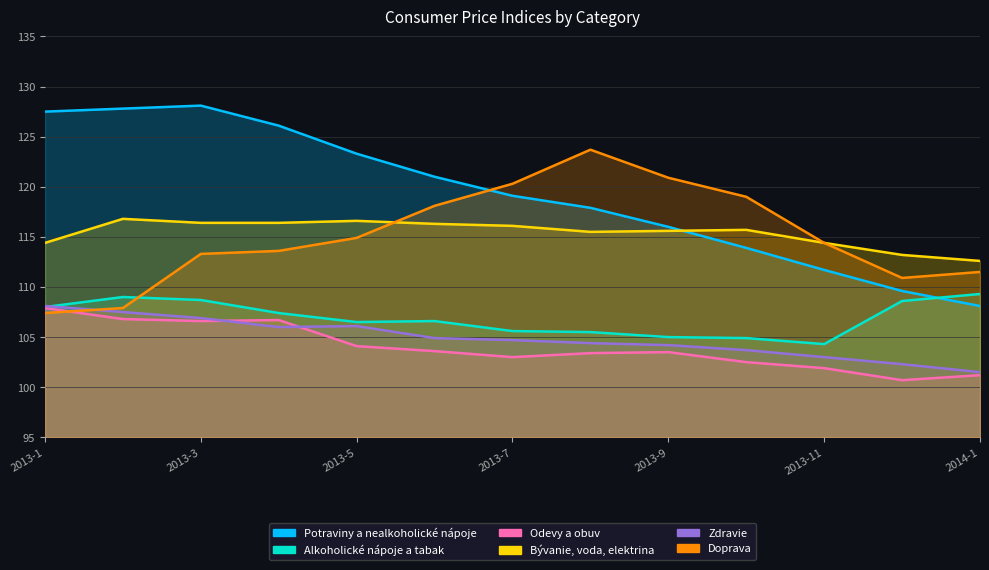

How many times do Potraviny a nealkoholické nápoje and Bývanie, voda, elektrina cross each other?

1